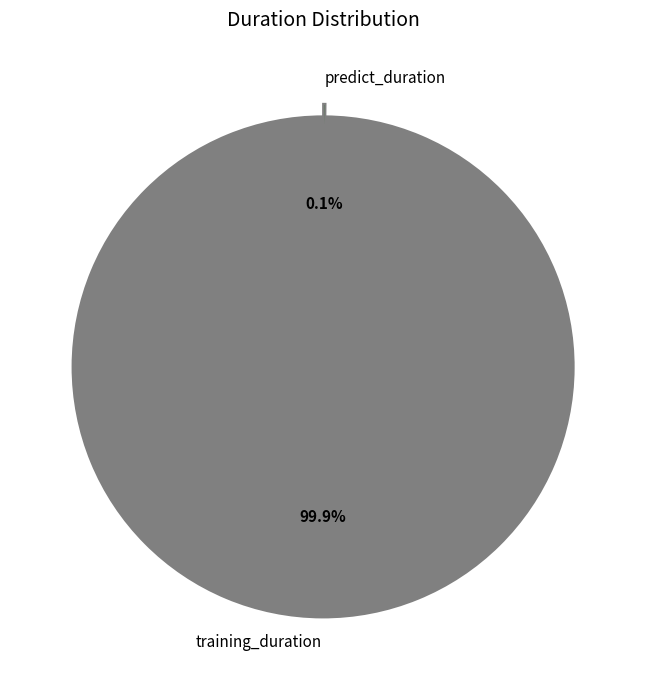

True or false: training_duration accounts for 100% of the total.

True